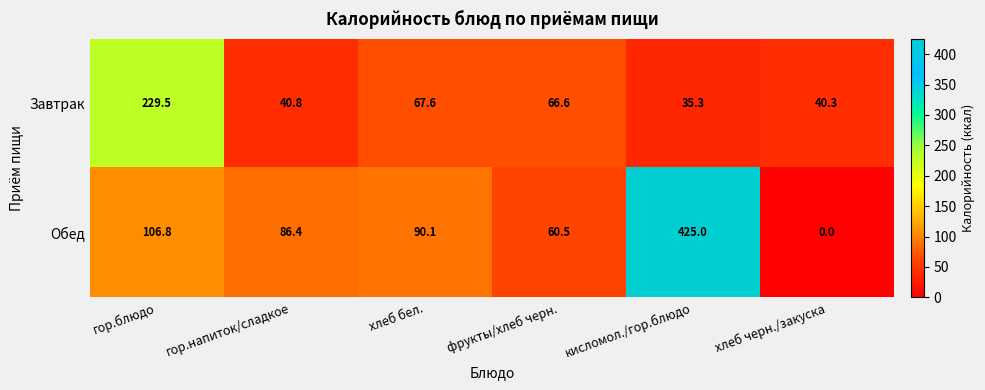

Count the number of categories in the chart.

6